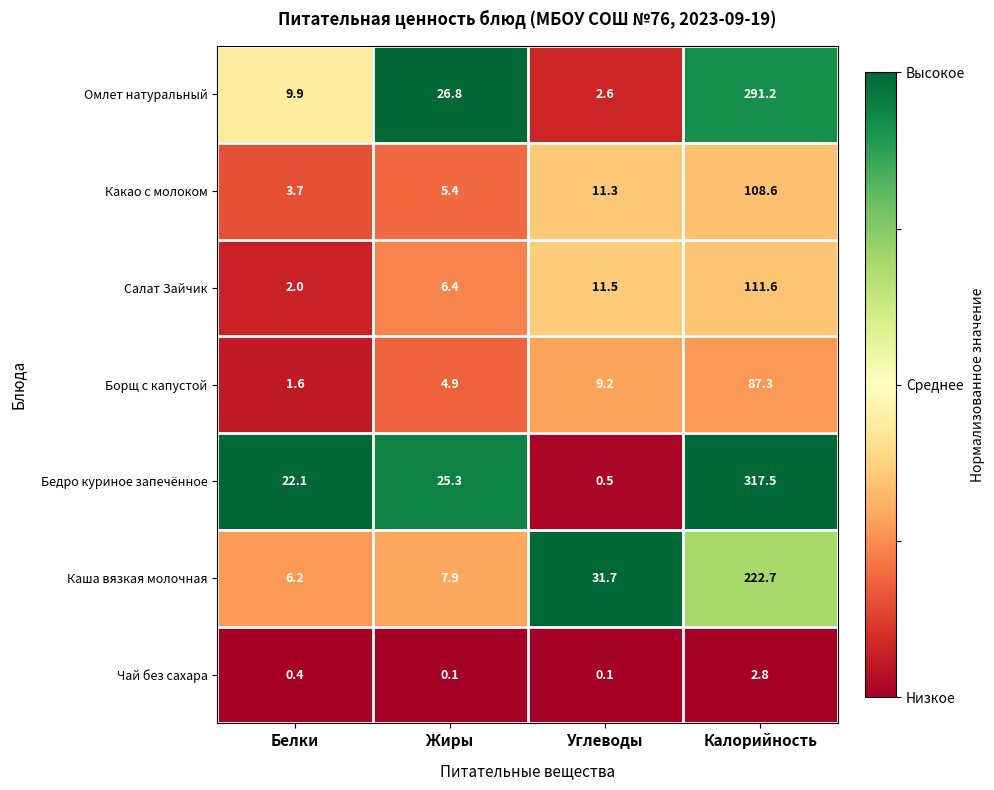

Which series has the largest total across all categories?

Бедро куриное запечённое